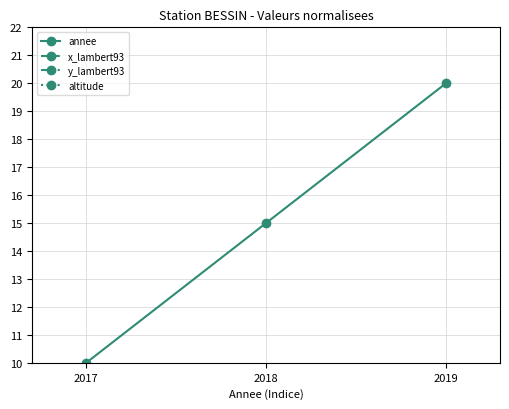

Where is y_lambert93 nearest to the value 0?

2017